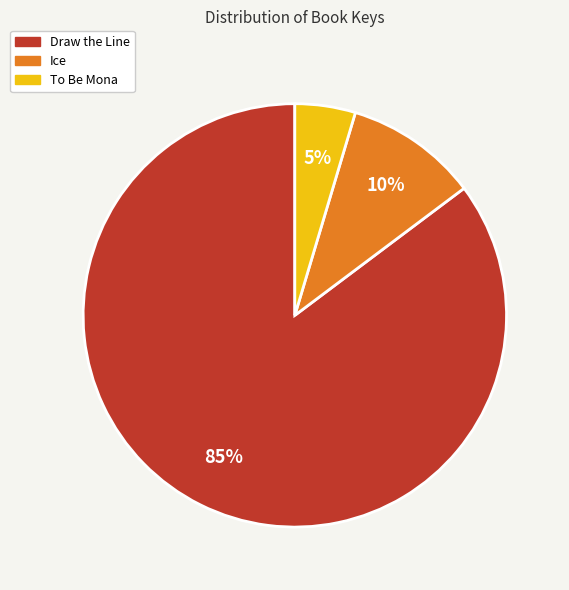

Which has a higher value, Draw the Line or Ice?

Draw the Line